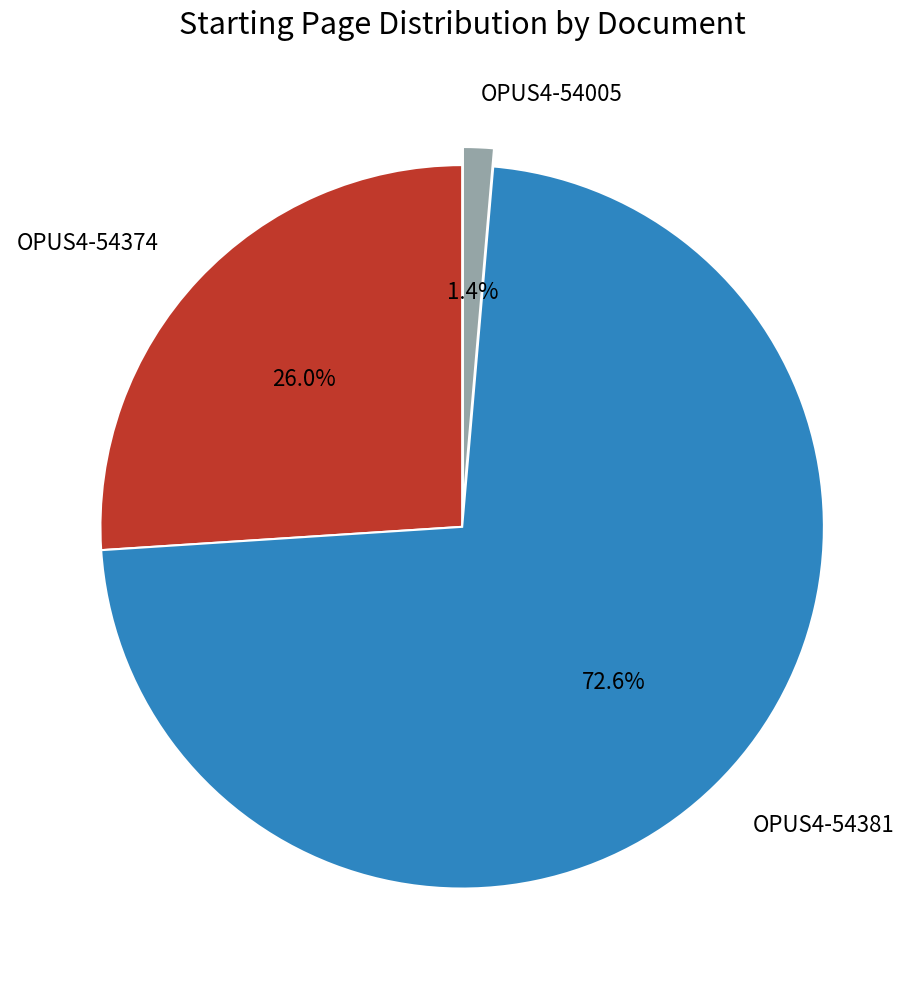

To the nearest percent, what is the difference between the largest and smallest slice percentages?

71%